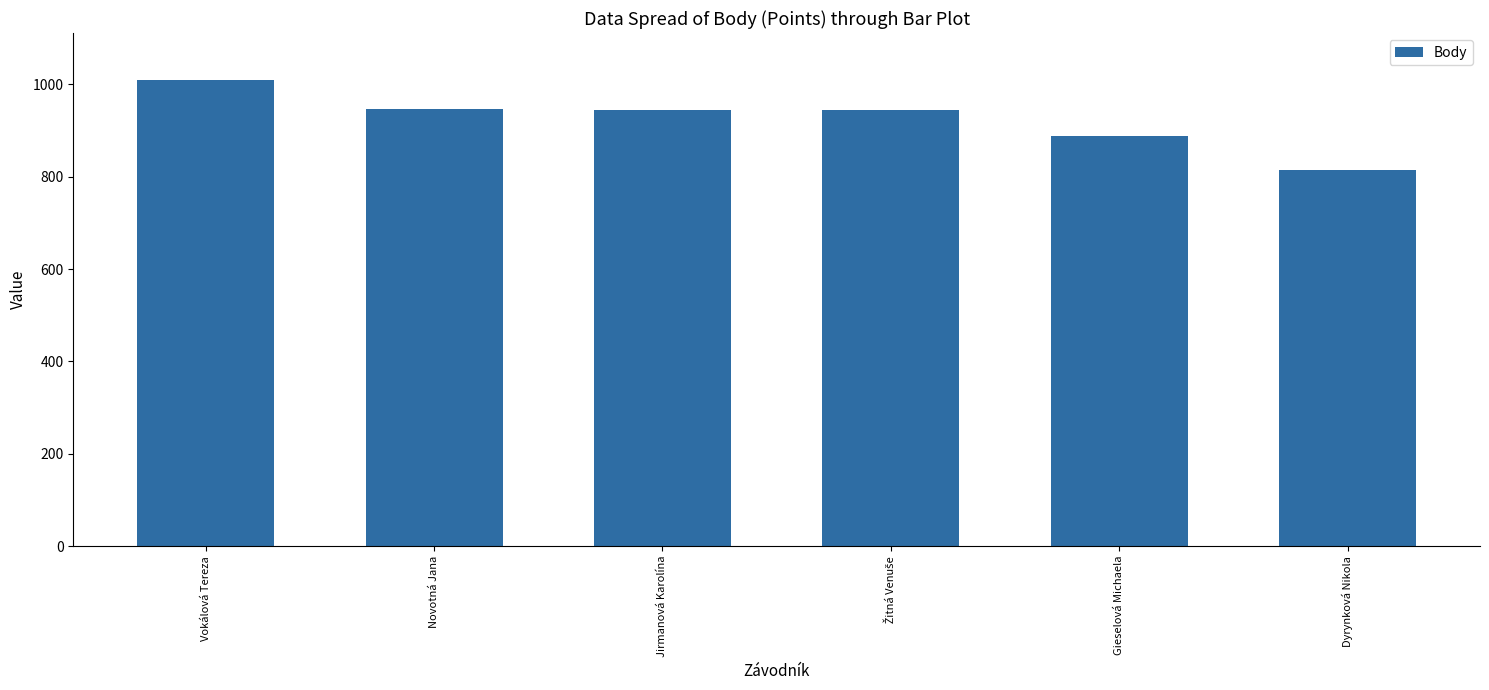

What is the sum of all values?

5545